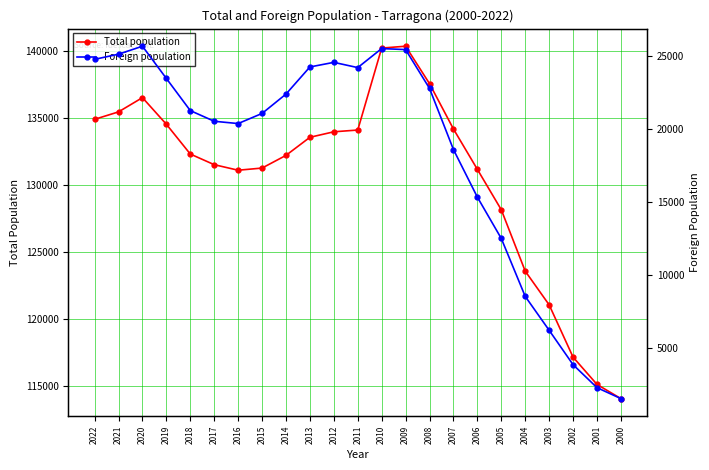

What is the value of the Foreign population point at the 4th from the left?

23449